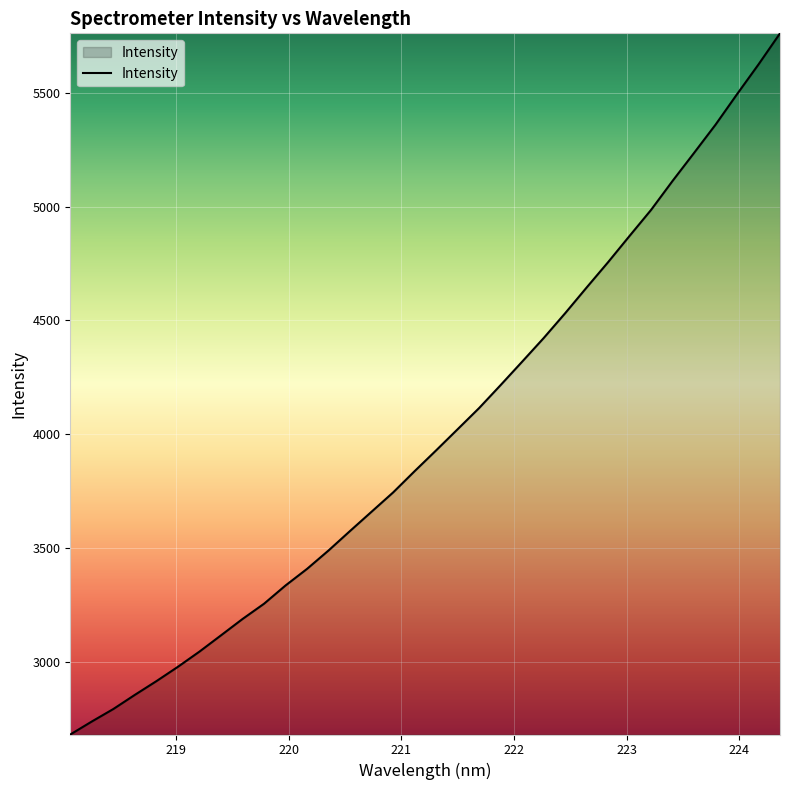

What is the smallest value displayed?

2680.6